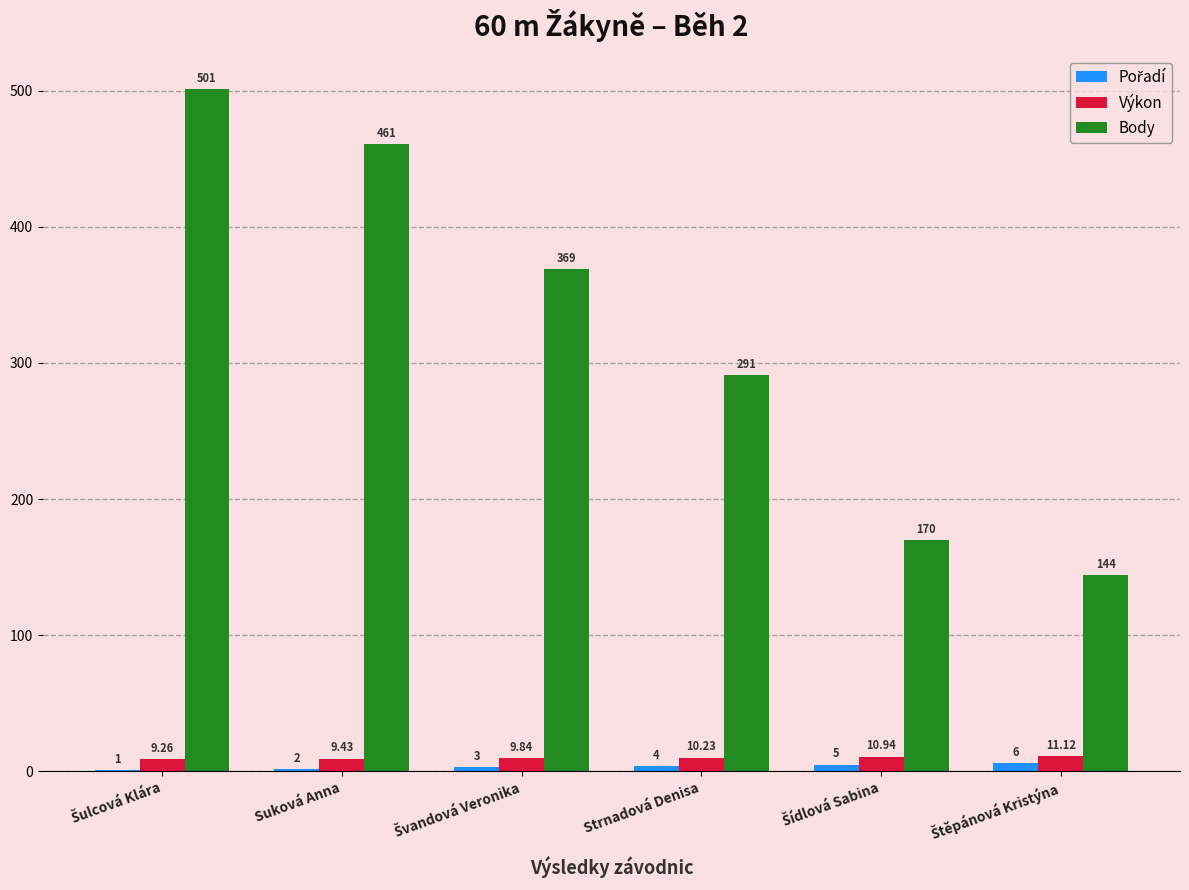

Where does the Výkon series first go above 10?

Strnadová Denisa